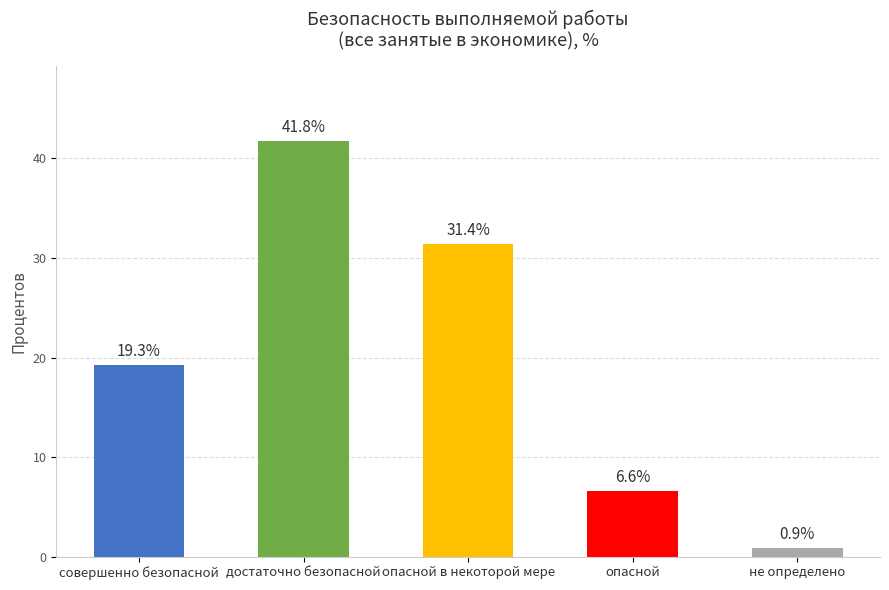

At which category does the chart reach its peak across all series?

достаточно безопасной